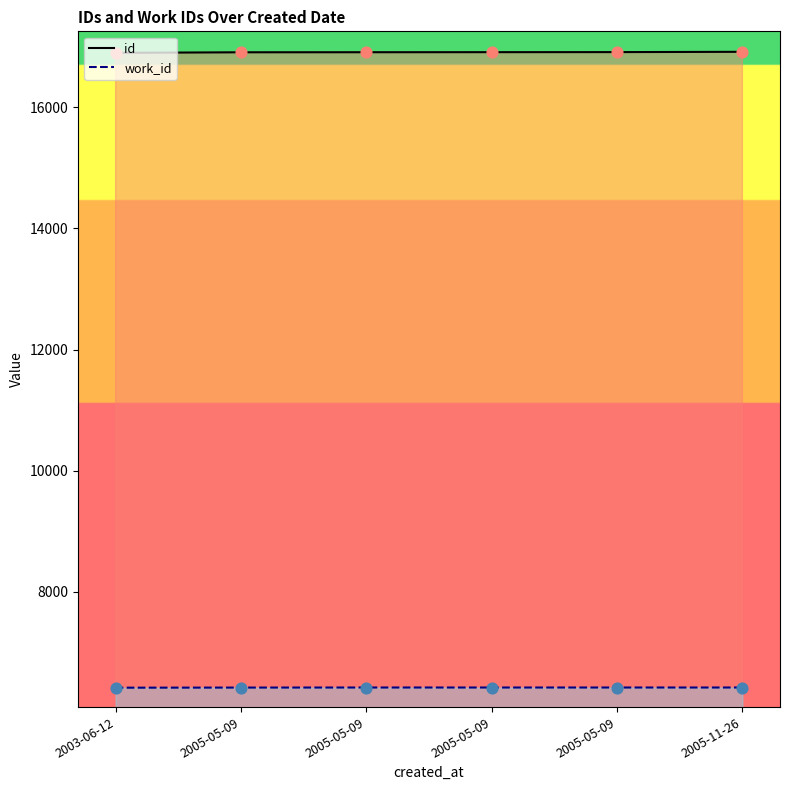

At how many categories does at least one series exceed 16128?

6